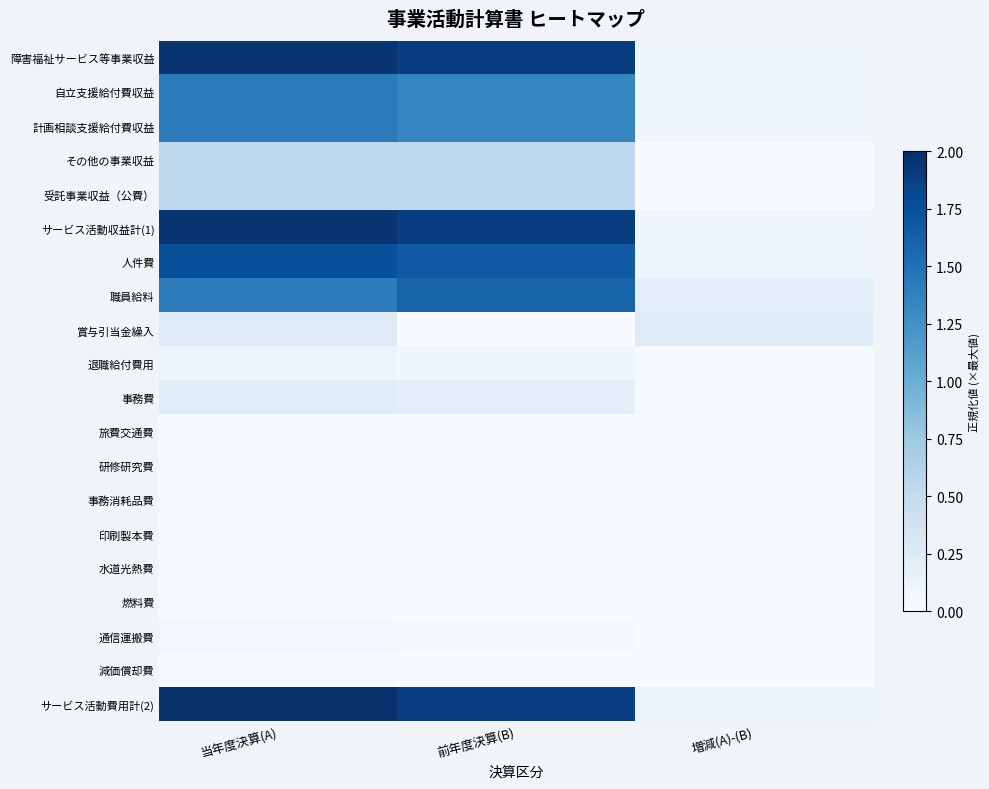

Count the number of categories in the chart.

3